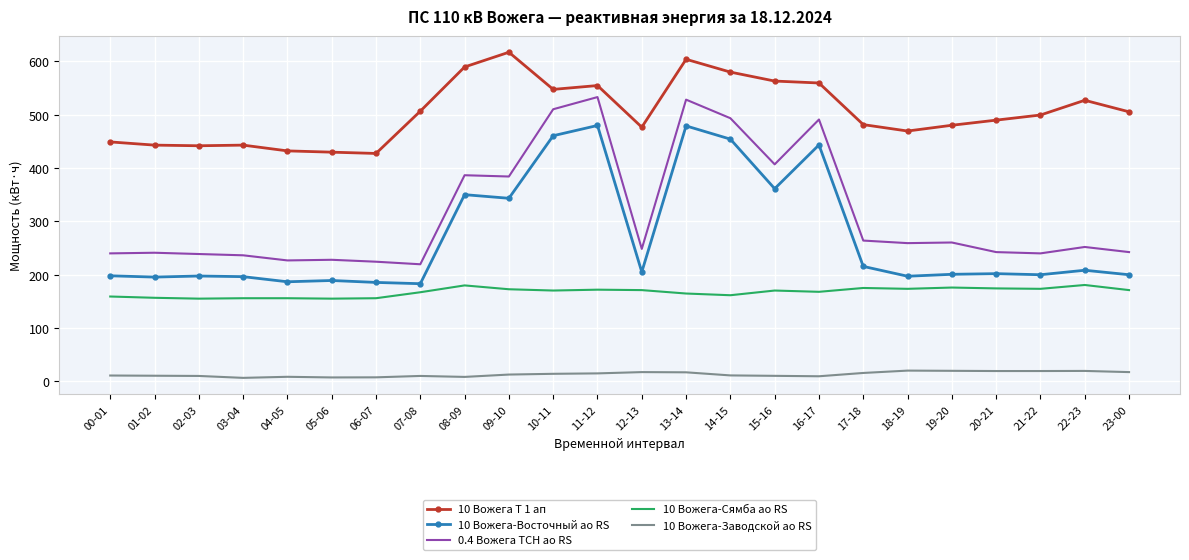

What is the difference between the maximum and minimum values in the 10 Вожега-Заводской ао RS series?

13.6